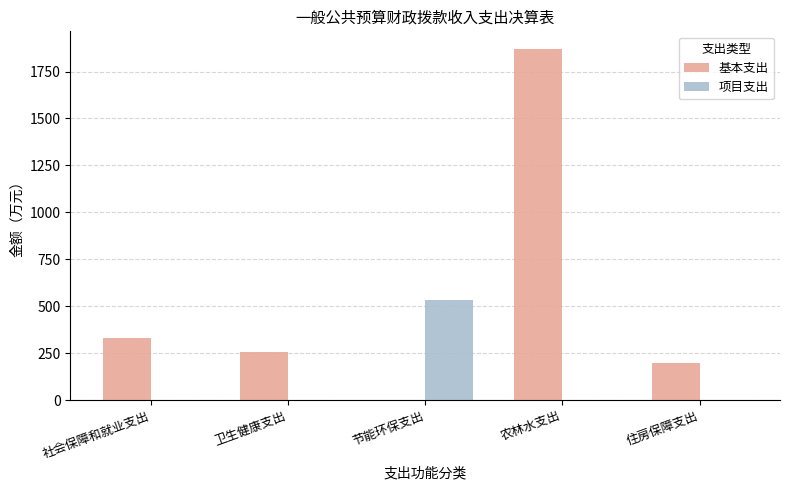

What is the spread (max minus min) of values at 社会保障和就业支出?

328.6